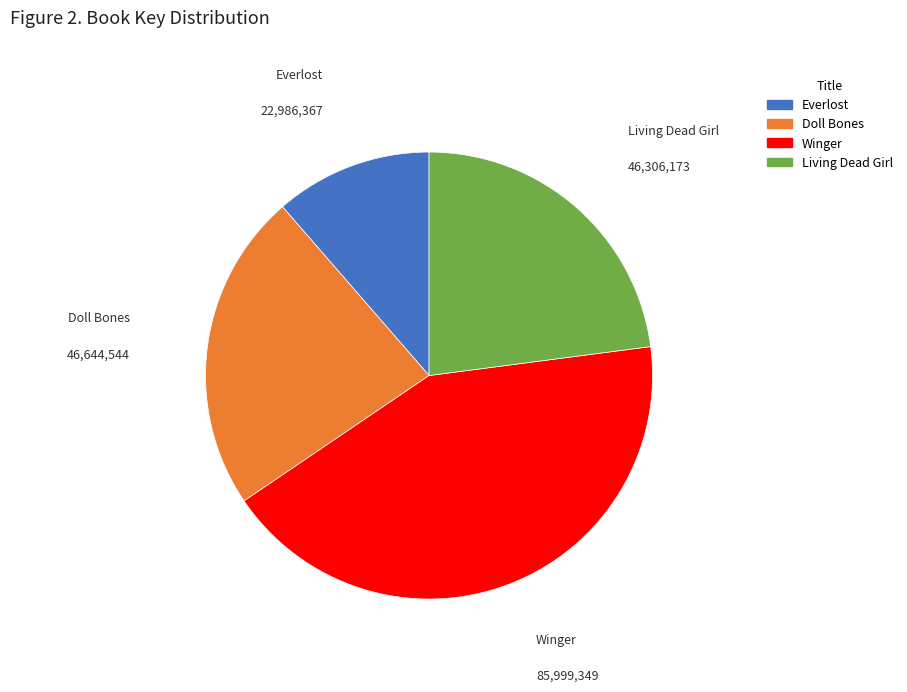

Does any single category account for the majority?

No